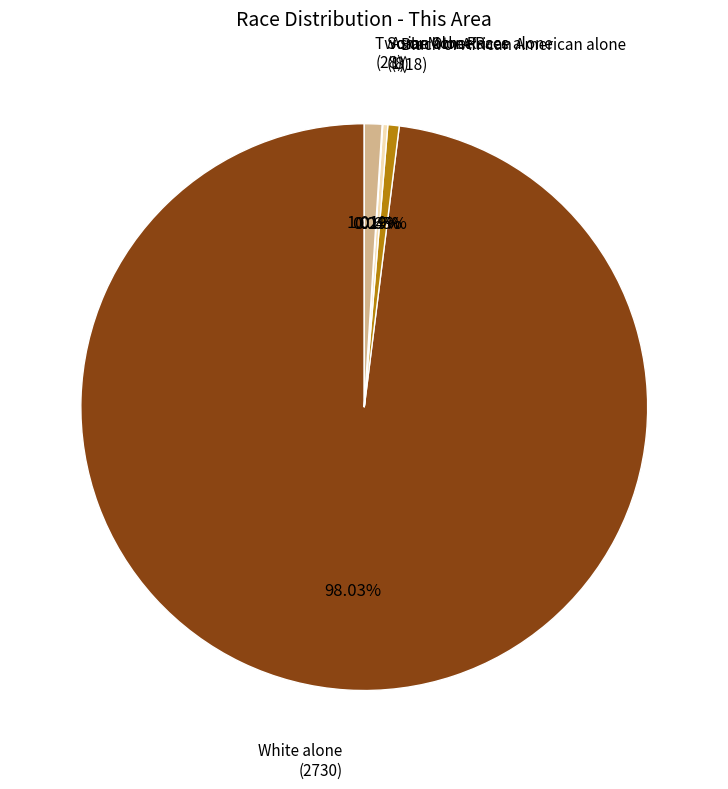

Is the sum of White alone and Asian alone greater than half?

Yes